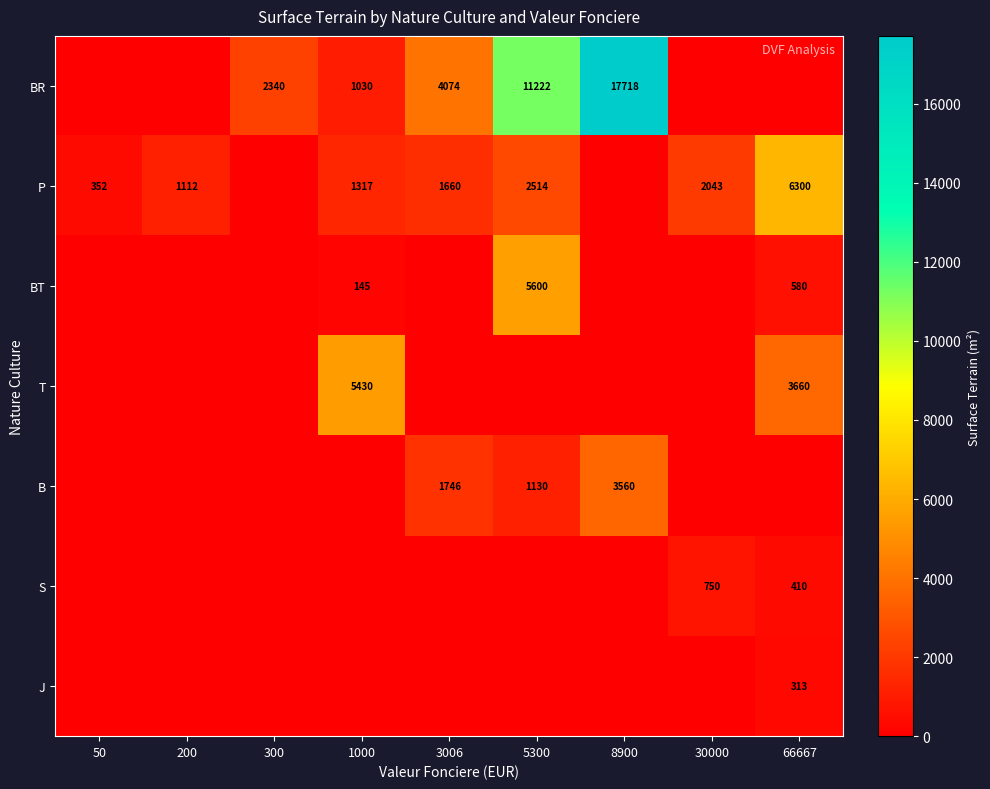

The value of BR at 5300 is 11222. True or false?

True